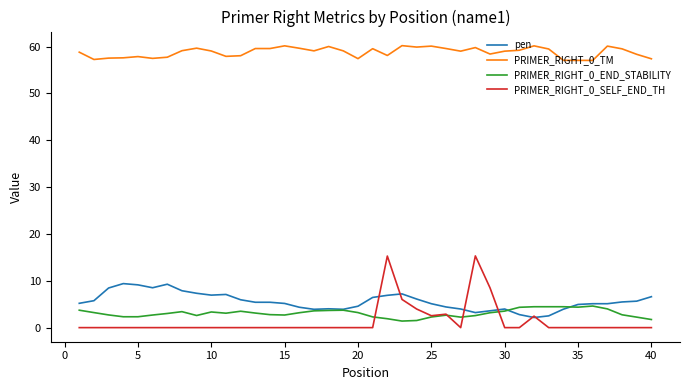

List the series in order of their peak value, lowest first.

PRIMER_RIGHT_0_END_STABILITY, pen, PRIMER_RIGHT_0_SELF_END_TH, PRIMER_RIGHT_0_TM